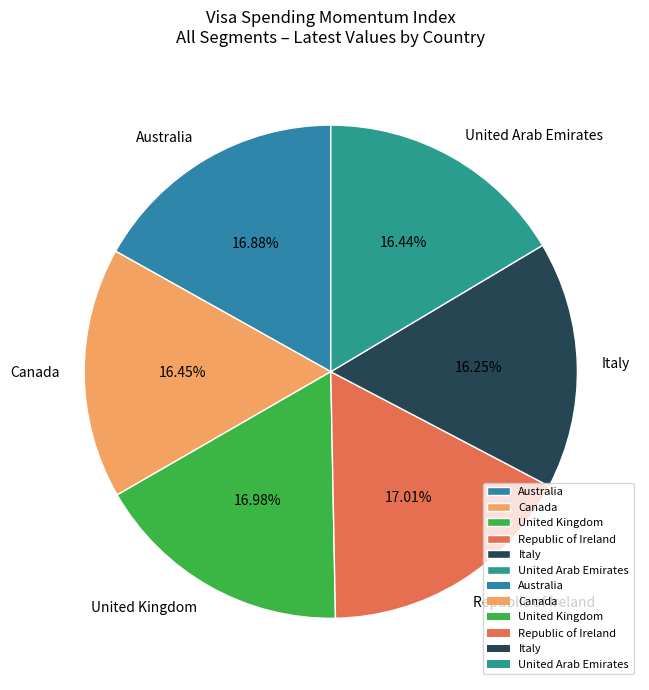

Is the sum of Italy and Canada greater than half?

No